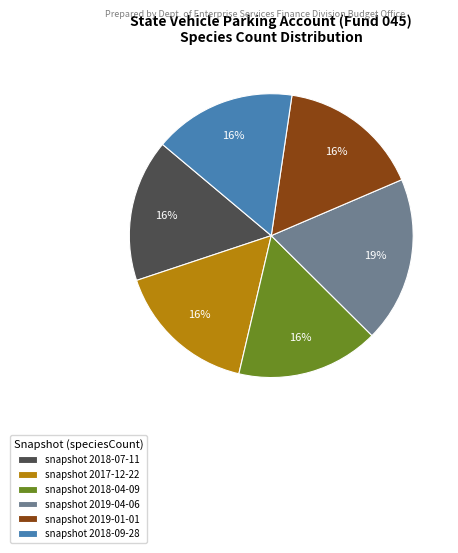

Between snapshot 2019-04-06 and snapshot 2018-07-11, which is larger?

snapshot 2019-04-06